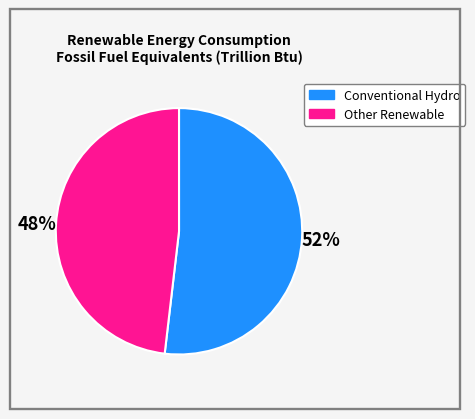

Which slice is the largest?

Conventional Hydro